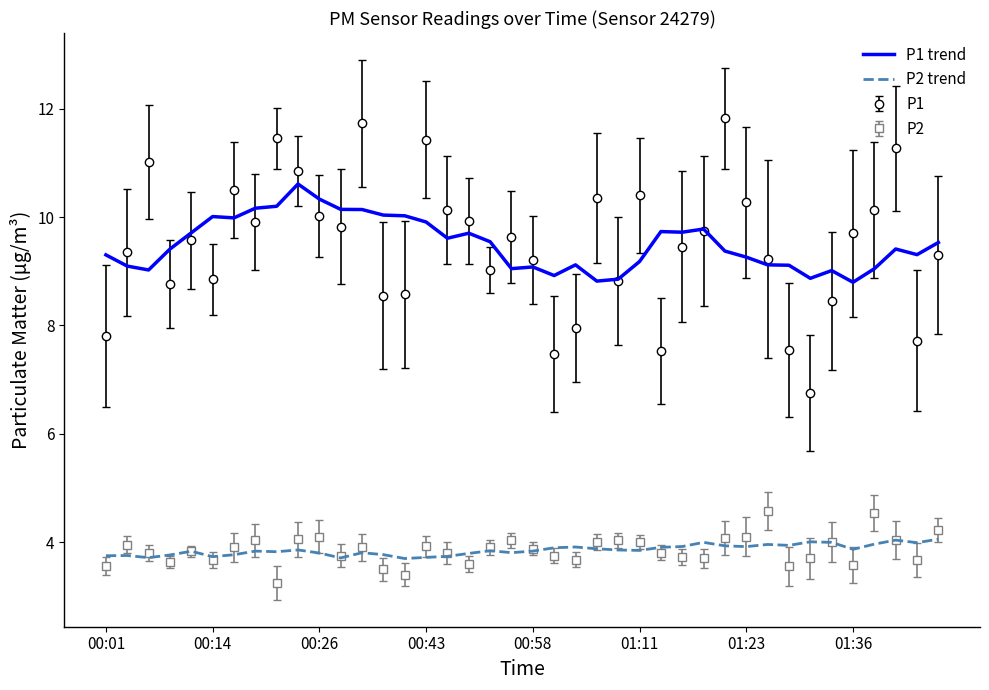

List the series in order of their peak value, highest first.

P1, P1 trend, P2, P2 trend